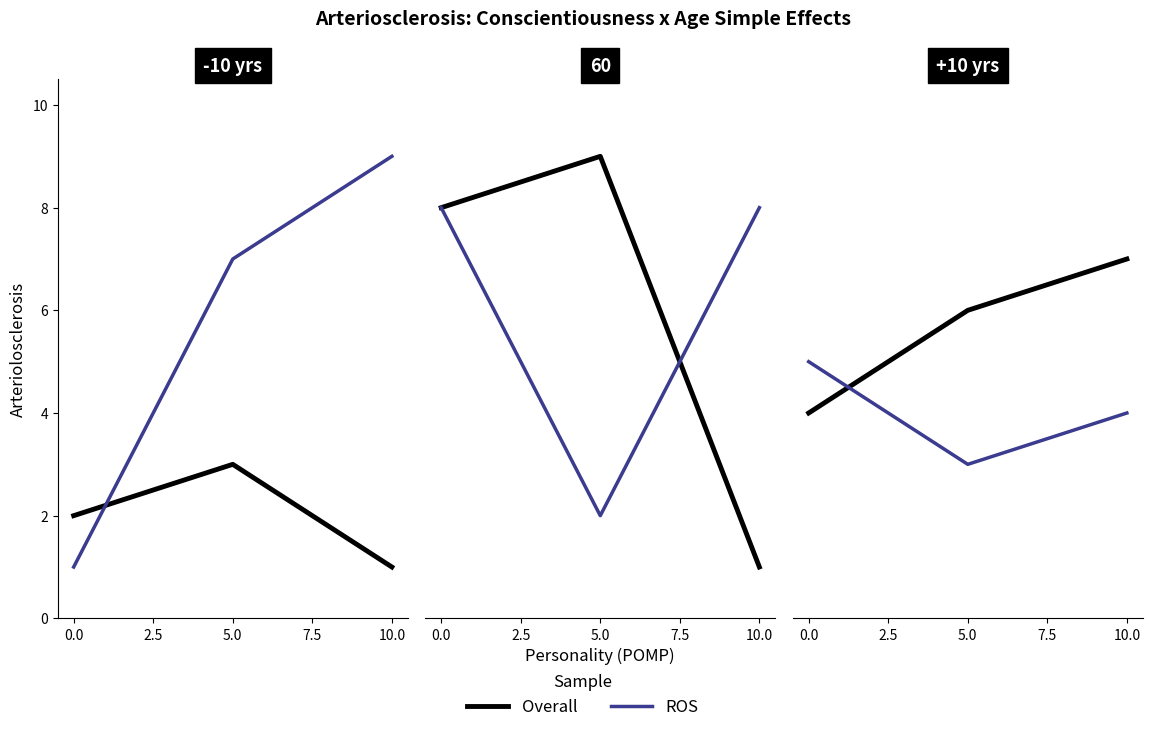

What is the average value of the ROS series?

6